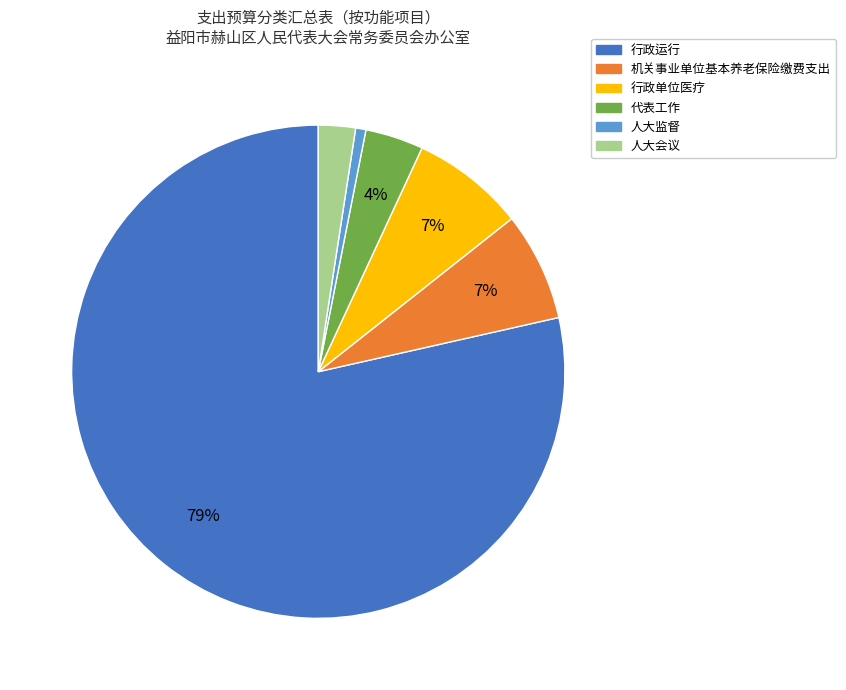

True or false: 机关事业单位基本养老保险缴费支出 accounts for 1% of the total.

False